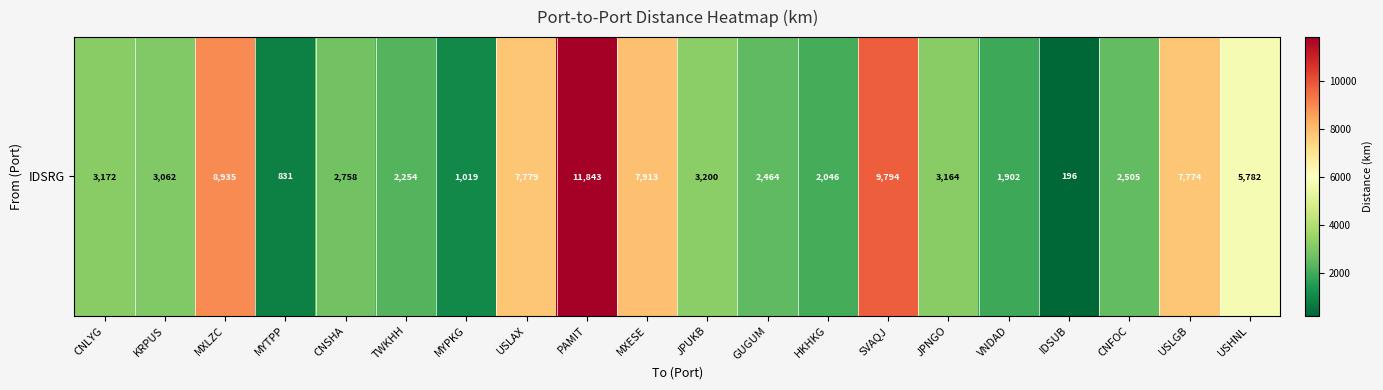

What is the sum of the values at HKHKG and KRPUS?

5108